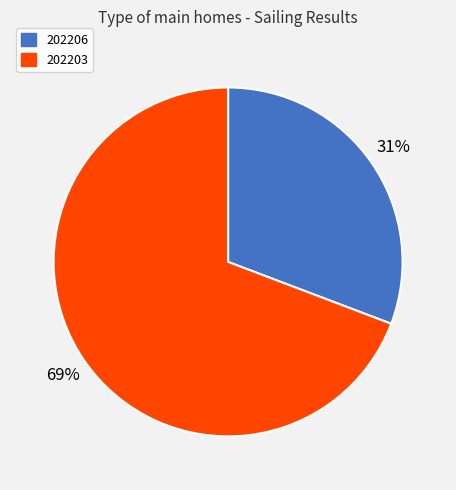

Which has a higher value, 202206 or 202203?

202203